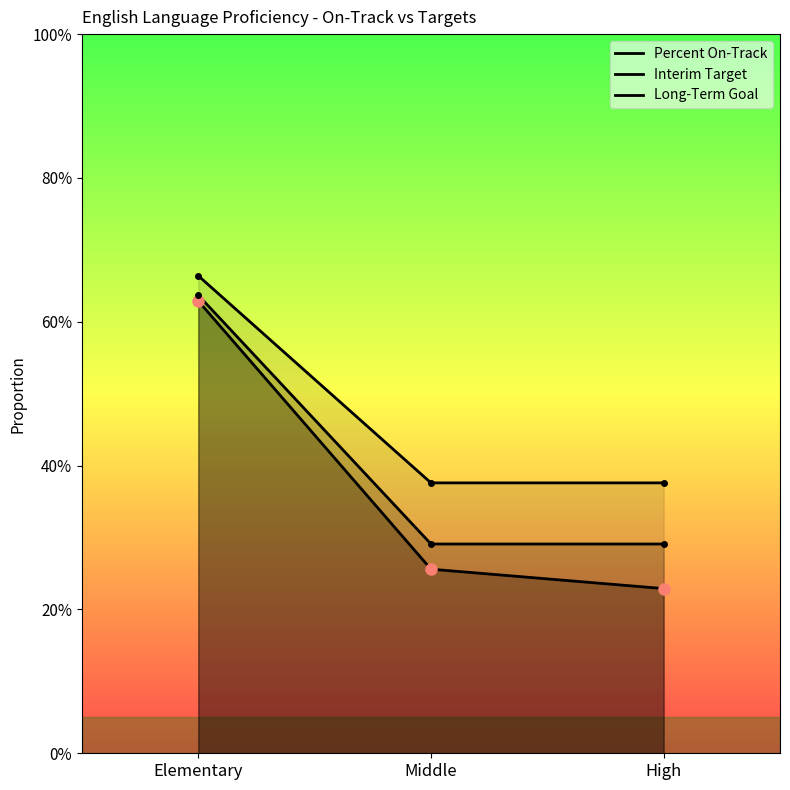

What is the label of the 1st point from the left?

Elementary